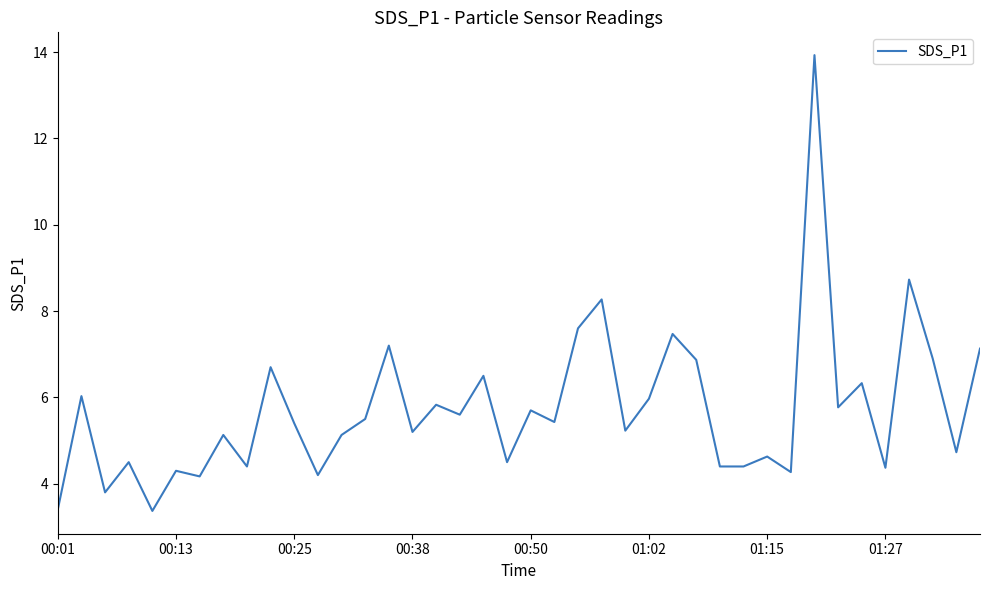

What is the maximum value shown in the chart?

13.9